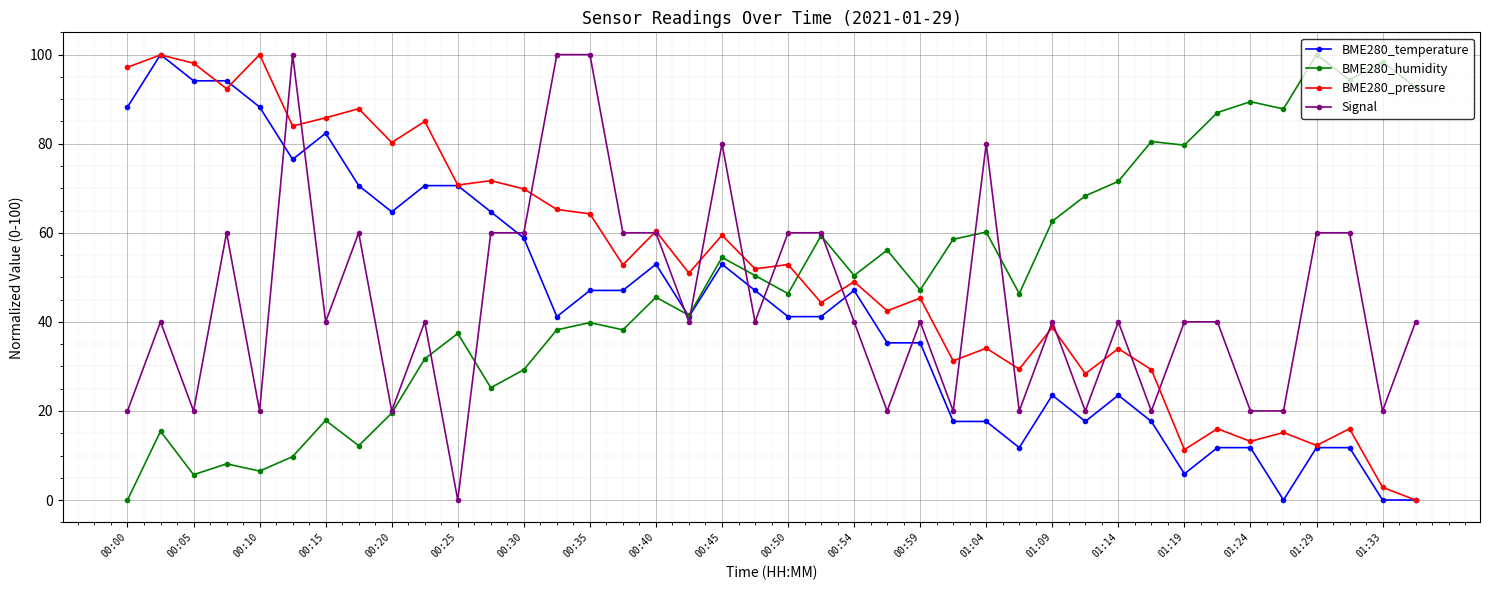

True or false: BME280_temperature has more than 1 interior local peaks.

True